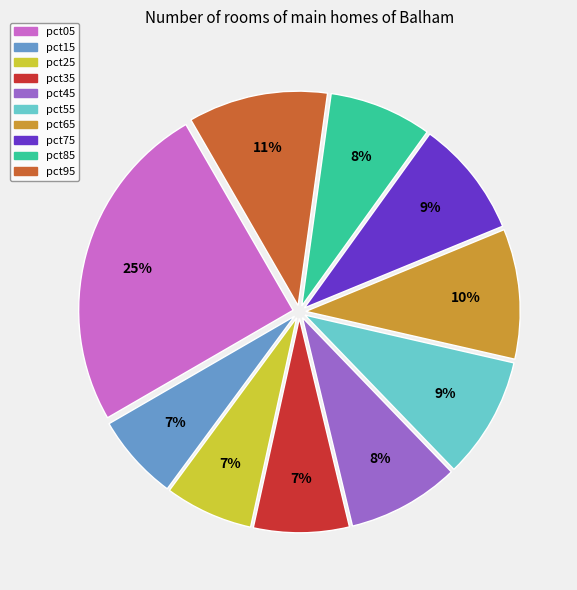

To the nearest percent, what portion does pct65 represent?

10%